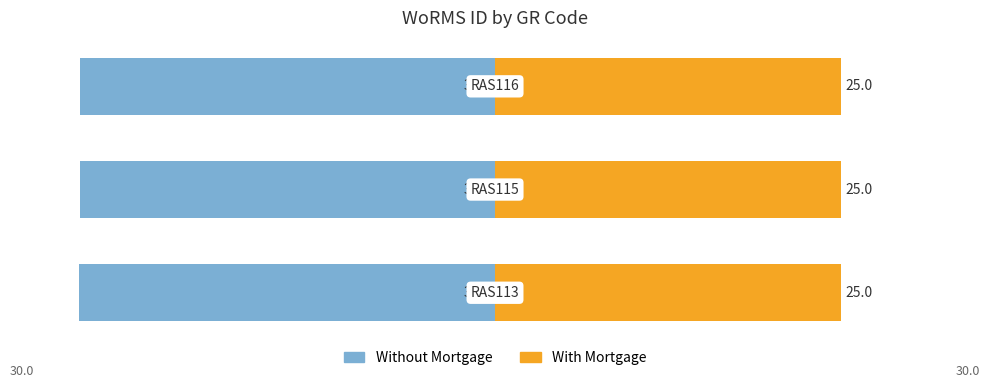

How many bars are there in total?

6